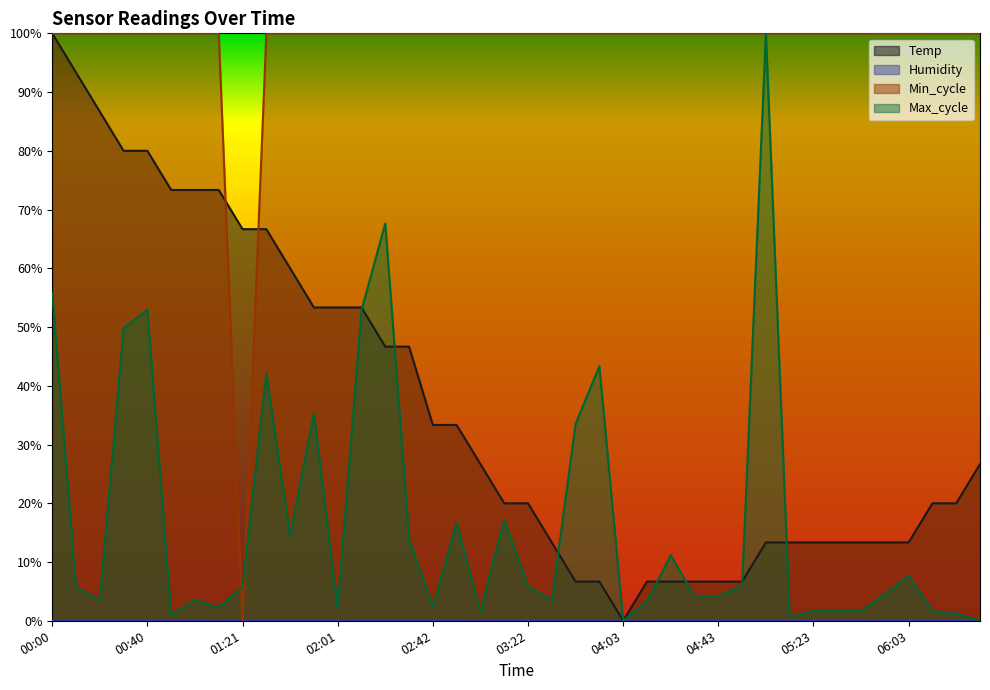

Reading left to right, extract all data points from this chart.

Temp: 1.0	0.9	0.9	0.8	0.8	0.7	0.7	0.7	0.7	0.7	0.6	0.5	0.5	0.5	0.5	0.5	0.3	0.3	0.3	0.2	0.2	0.1	0.1	0.1	0.0	0.1	0.1	0.1	0.1	0.1	0.1	0.1	0.1	0.1	0.1	0.1	0.1	0.2	0.2	0.3
Min_cycle: 1.0	1.0	1.0	1.0	1.0	1.0	1.0	1.0	0.0	1.0	1.0	1.0	1.0	1.0	1.0	1.0	1.0	1.0	1.0	1.0	1.0	1.0	1.0	1.0	1.0	1.0	1.0	1.0	1.0	1.0	1.0	1.0	1.0	1.0	1.0	1.0	1.0	1.0	1.0	1.0
Max_cycle: 0.6	0.1	0.0	0.5	0.5	0.0	0.0	0.0	0.1	0.4	0.1	0.4	0.0	0.5	0.7	0.1	0.0	0.2	0.0	0.2	0.1	0.0	0.3	0.4	0.0	0.0	0.1	0.0	0.0	0.1	1.0	0.0	0.0	0.0	0.0	0.0	0.1	0.0	0.0	0.0